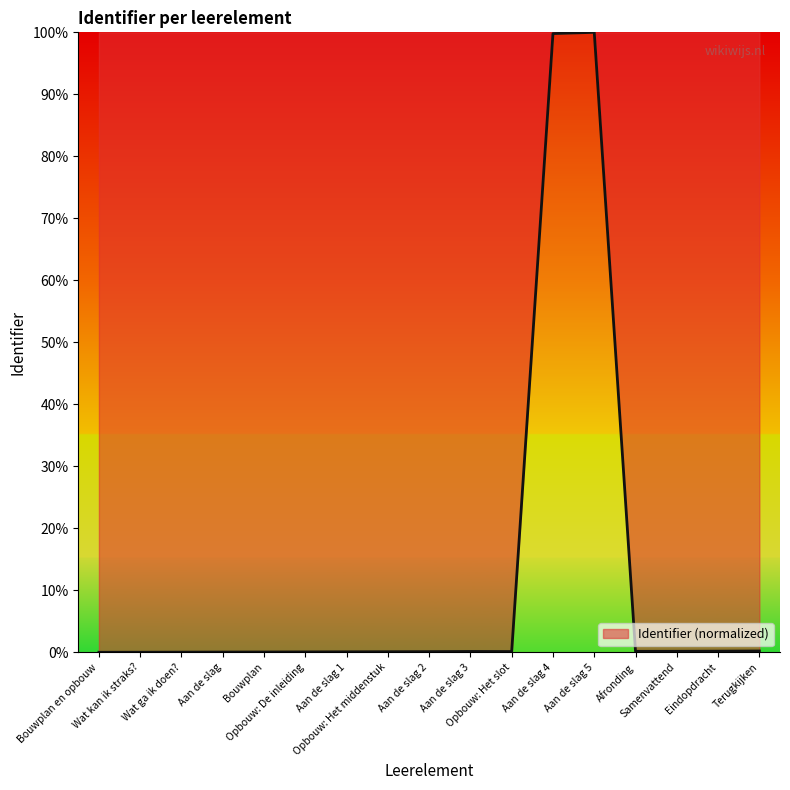

Count the number of categories in the chart.

17